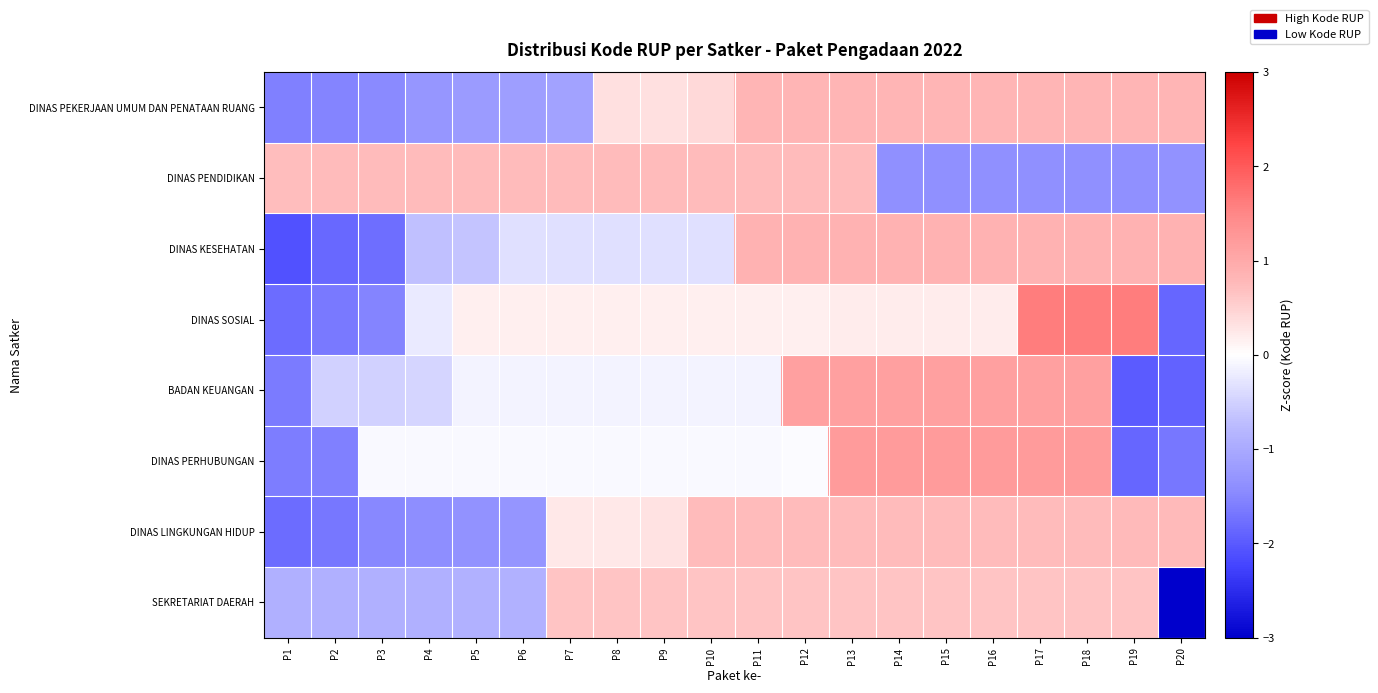

What is the minimum value shown in the chart?

-3.0